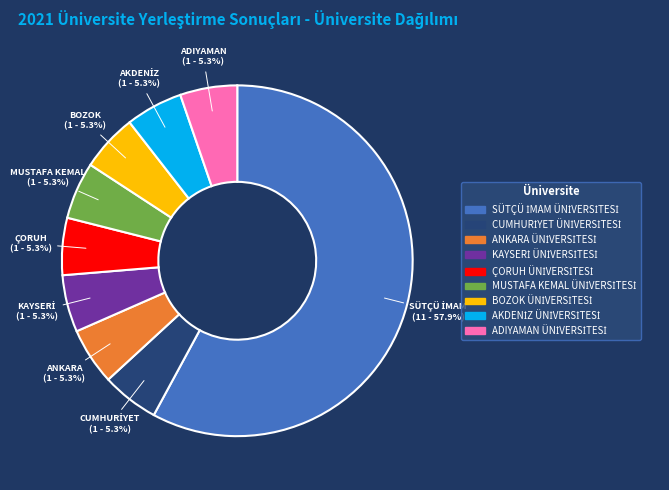

Is there a majority slice in this chart?

Yes